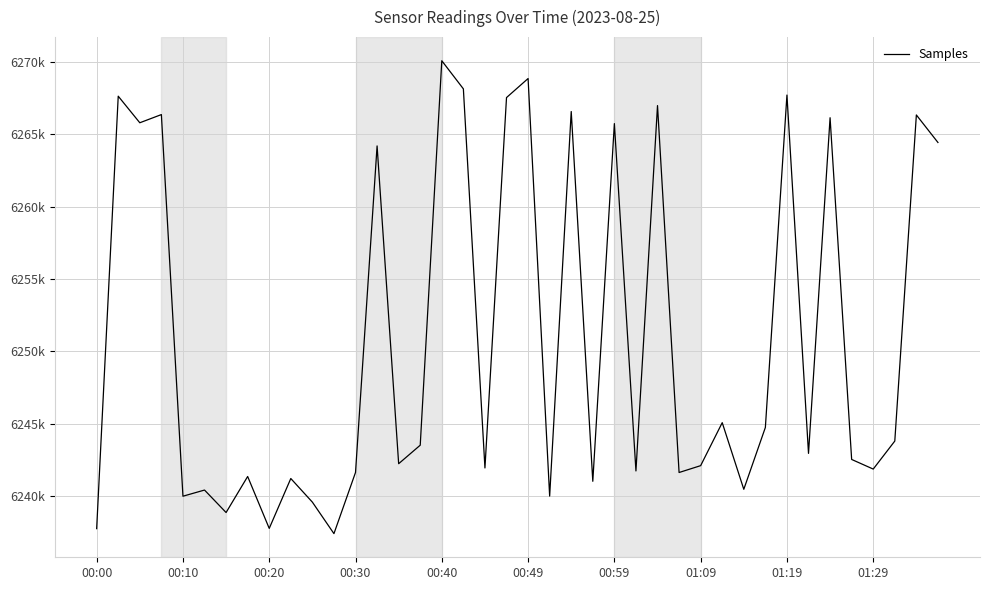

How many interior local valleys (lower than both neighbors) does the data have?

14